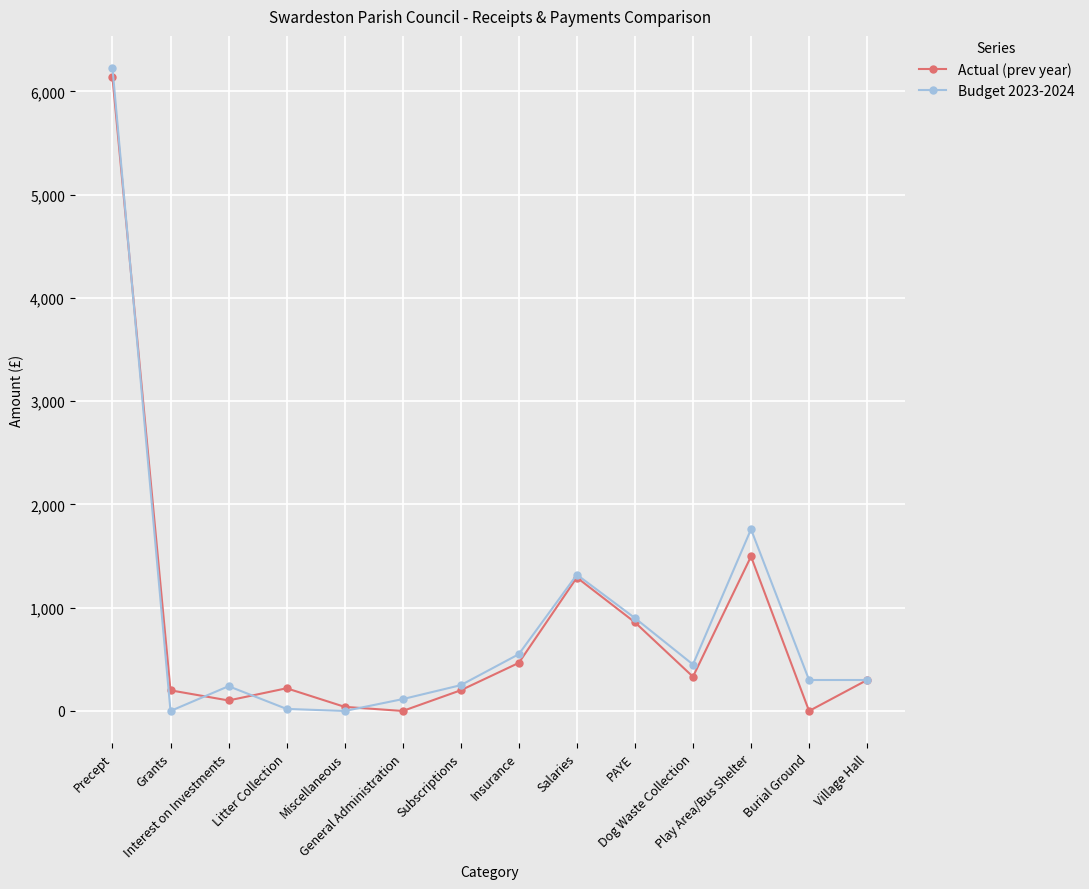

At how many categories does at least one series exceed 3941?

1